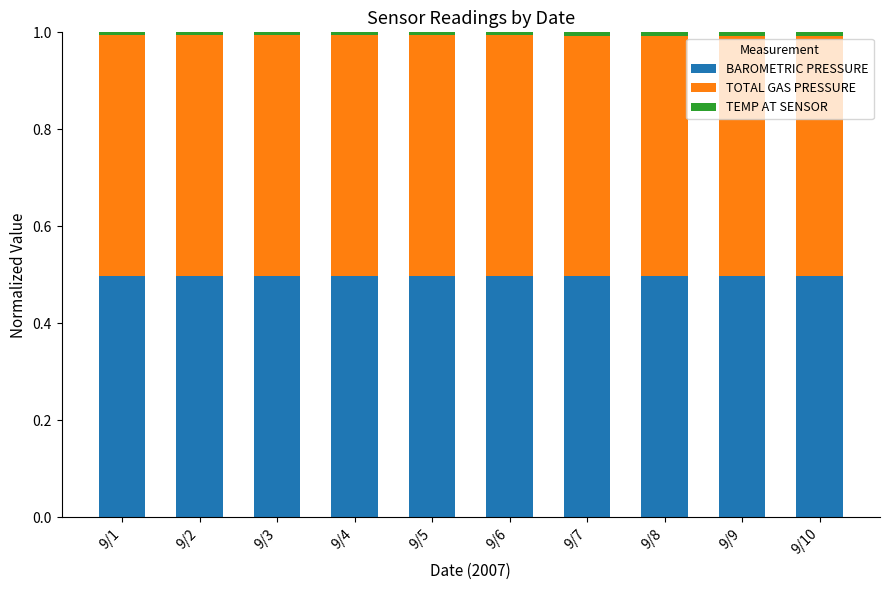

What is the highest value of the BAROMETRIC PRESSURE series?

0.5